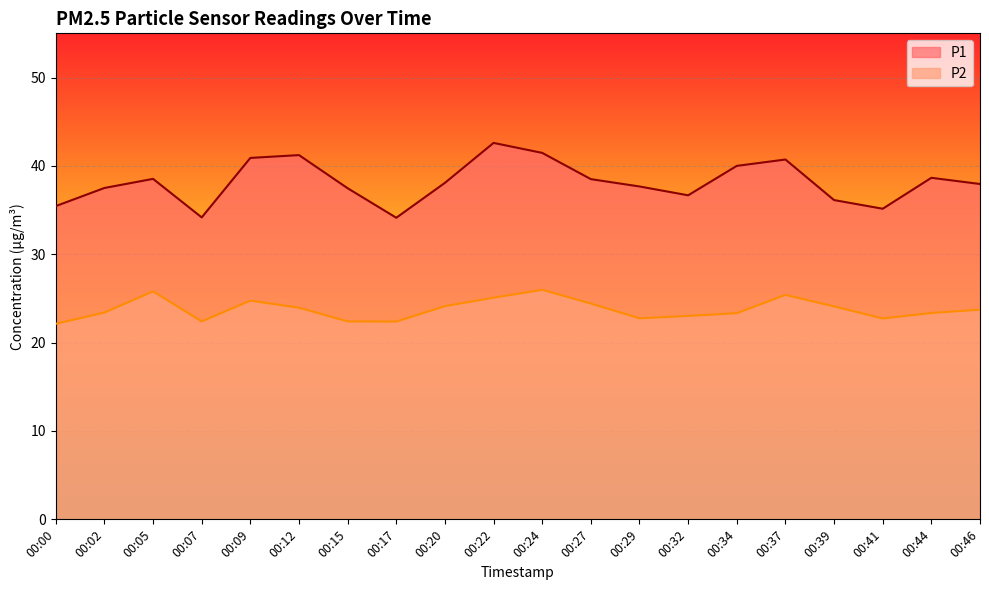

What is the value of the P2 point at the 14th from the left?

23.0